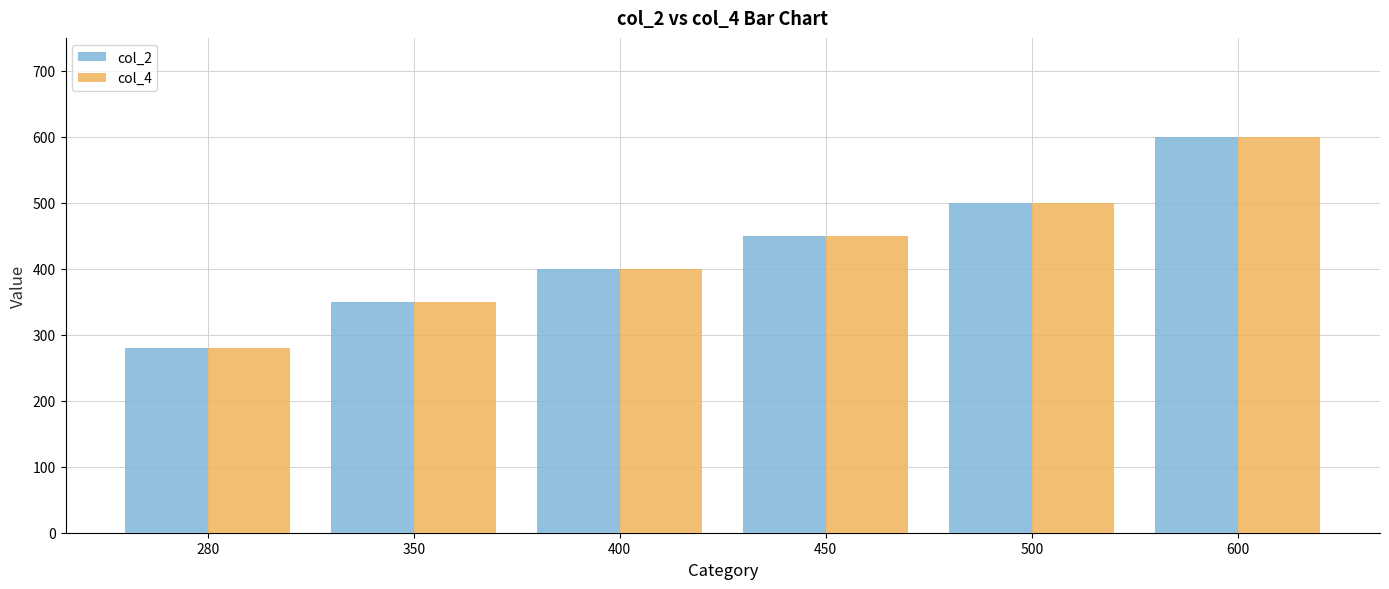

At which category does the chart reach its minimum across all series?

280